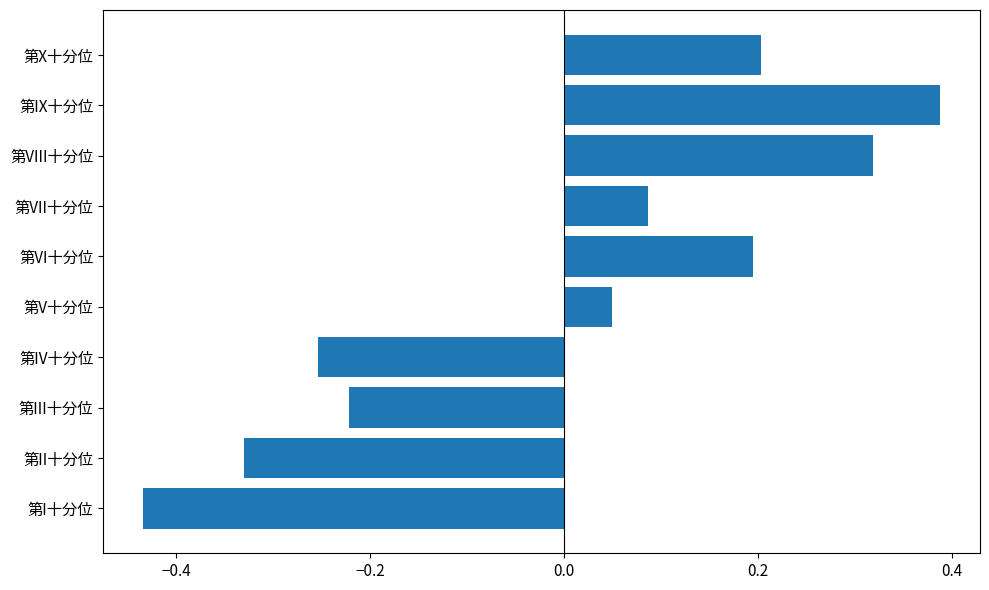

Which category has the lowest value across all series?

第I十分位